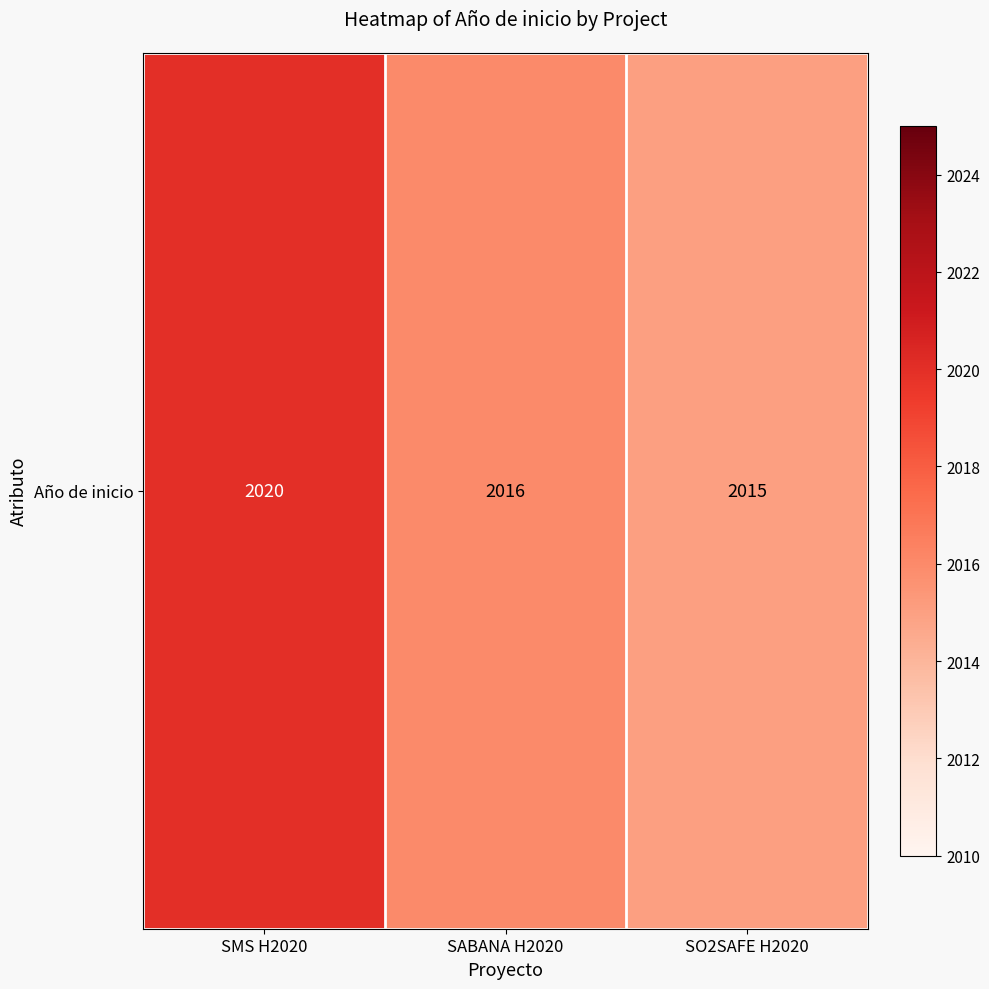

List the labels in order of value, smallest first.

SO2SAFE H2020, SABANA H2020, SMS H2020